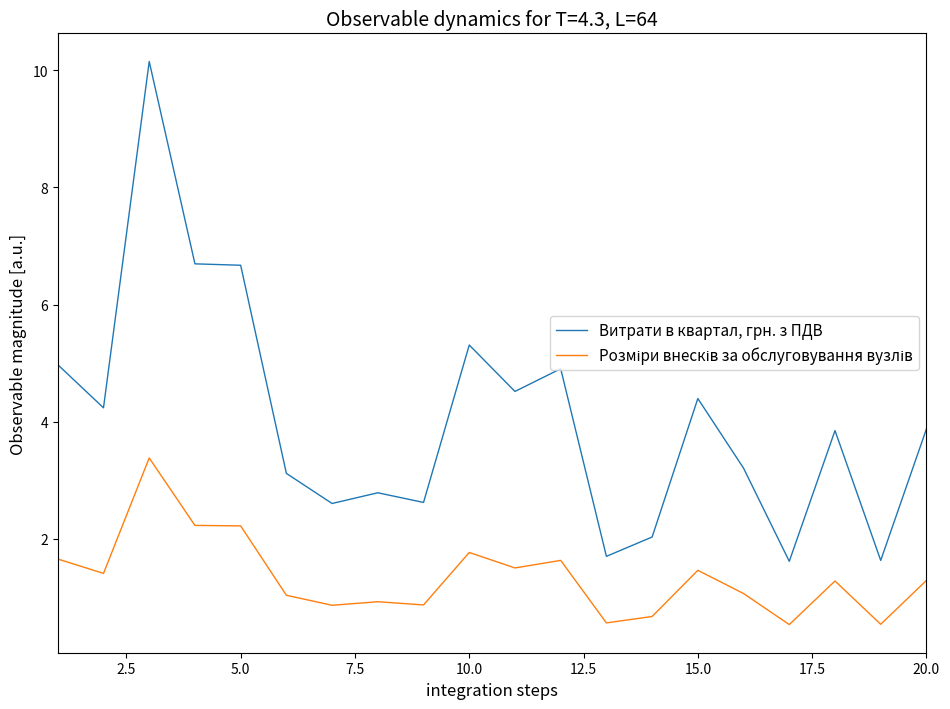

Which series has the largest total across all categories?

Витрати в квартал, грн. з ПДВ